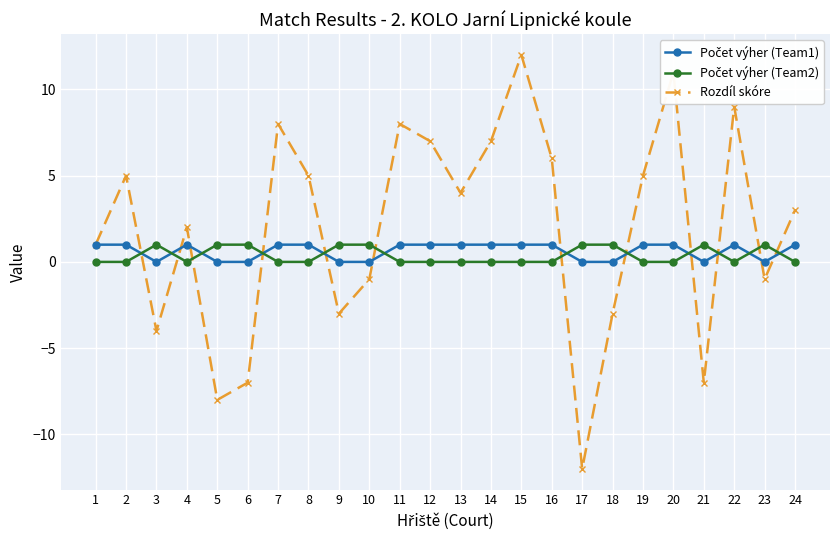

At which category does the chart reach its minimum across all series?

17